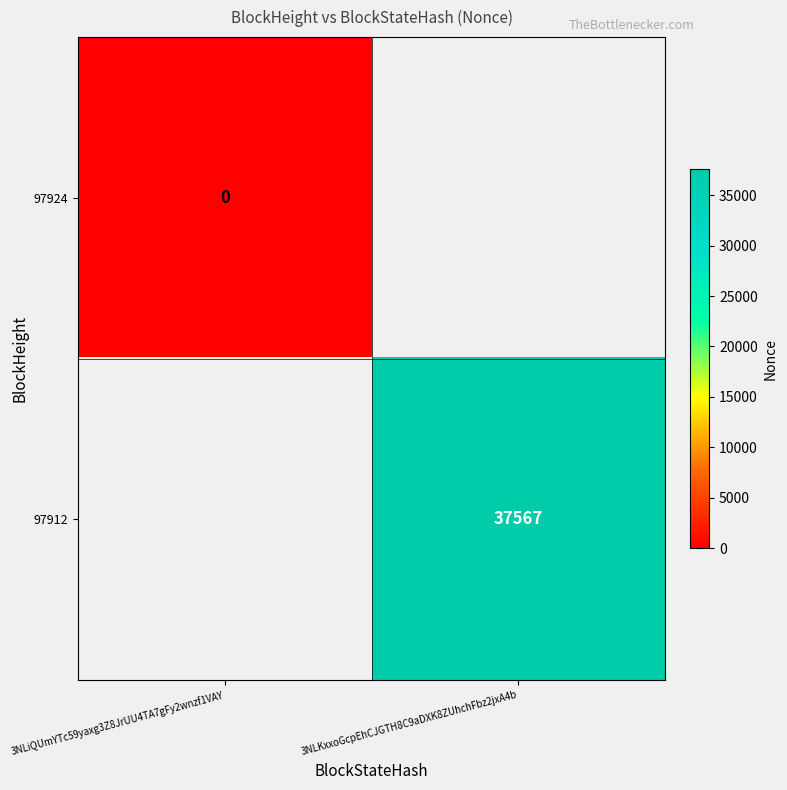

True or false: 97912 has a value of 37567 at 3NLKxxoGcpEhCJGTH8C9aDXK8ZUhchFbz2jxA4b.

True